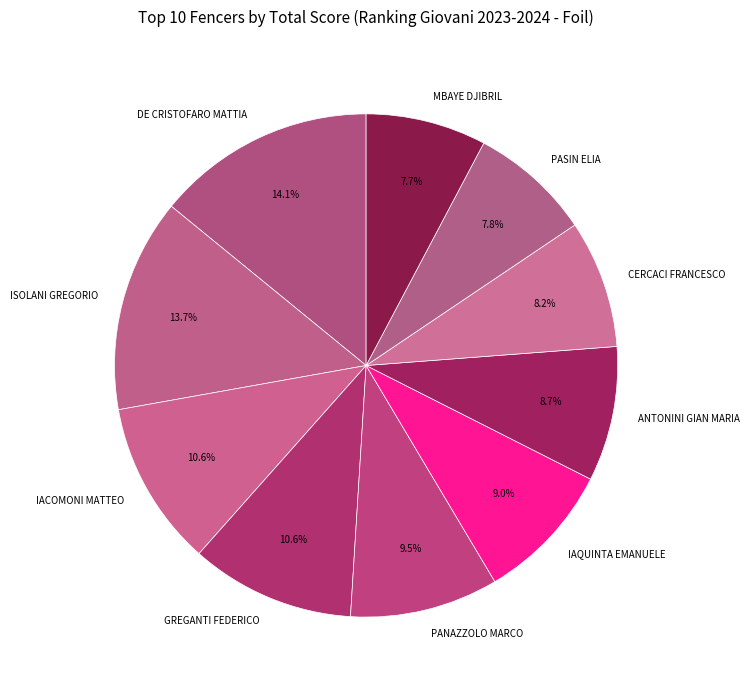

Between PASIN ELIA and IAQUINTA EMANUELE, which is larger?

IAQUINTA EMANUELE